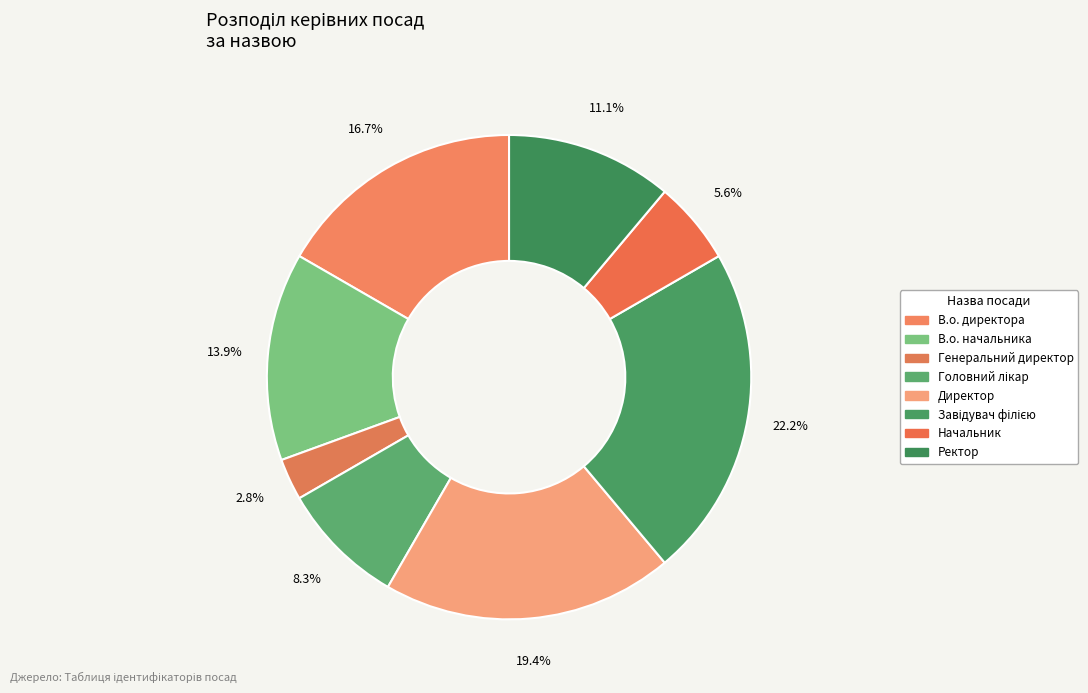

Does В.о. директора represent more than half of the total?

No